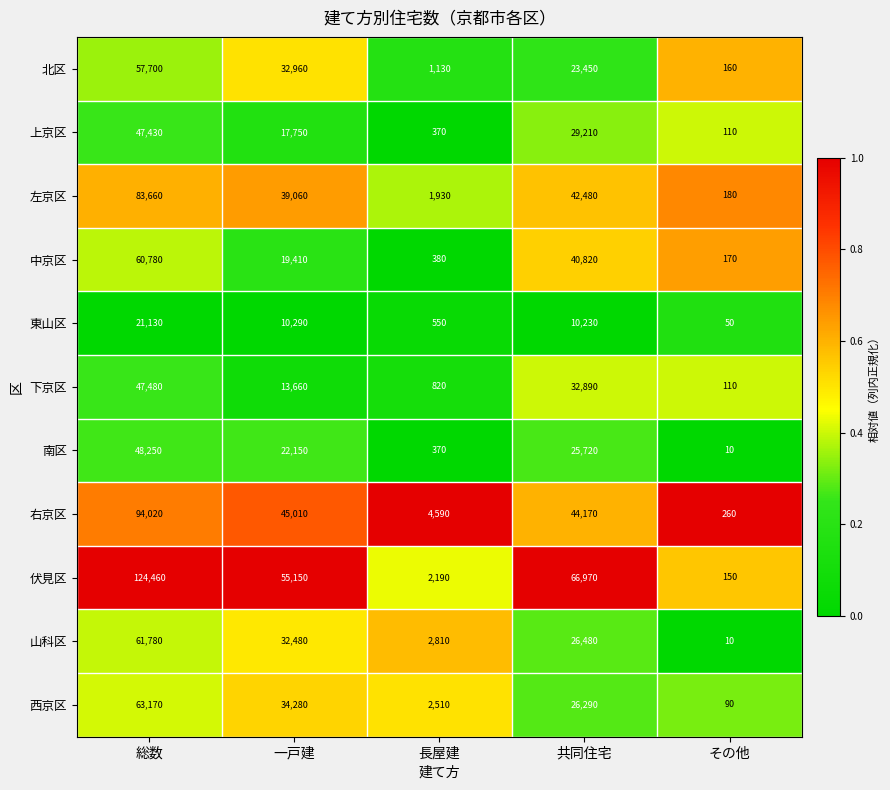

What value does the 伏見区 series have at 一戸建, to the nearest 10?

55150